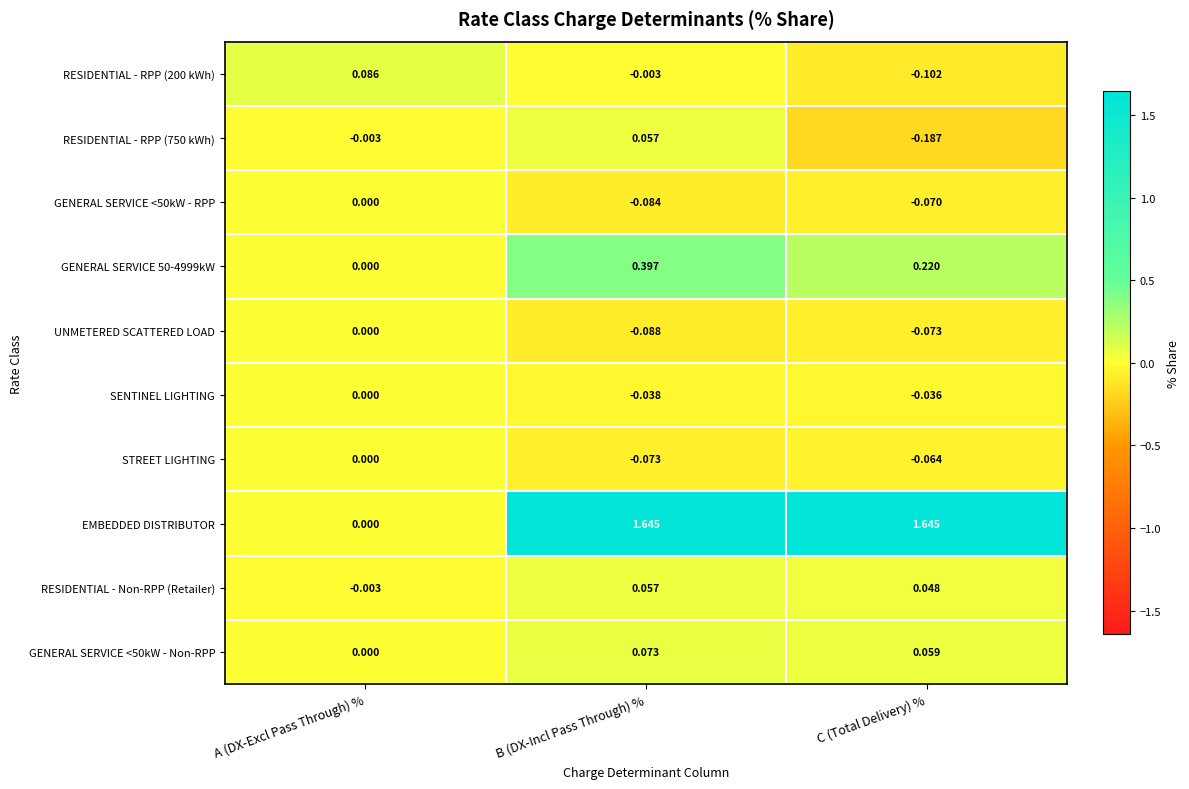

Where is GENERAL SERVICE 50-4999kW nearest to the value 0?

A (DX-Excl Pass Through) %